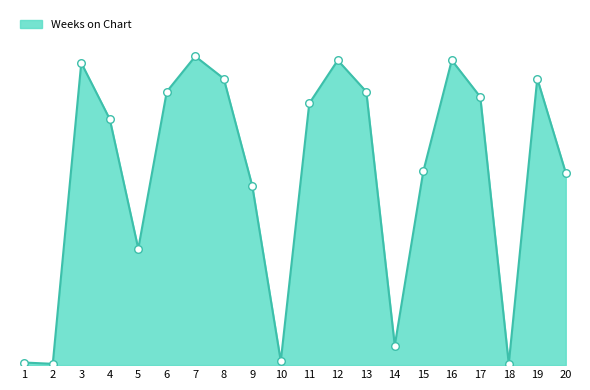

Does the chart have visible grid lines?

No